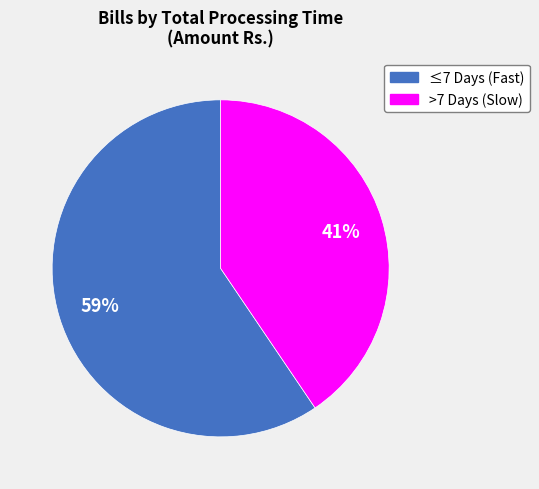

Is there a majority slice in this chart?

Yes